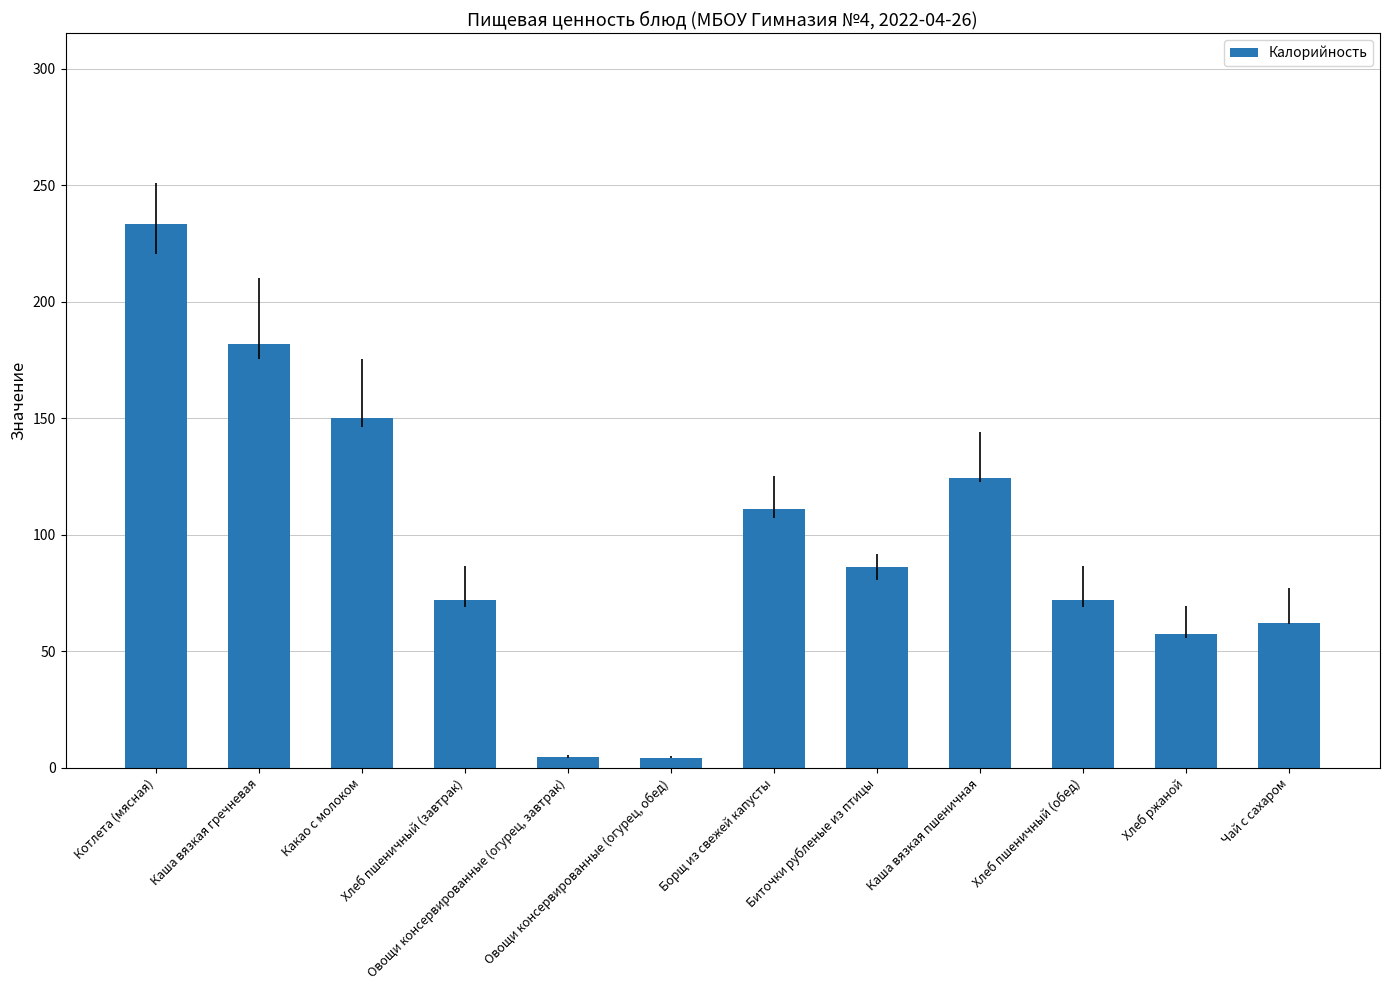

What is the minimum value shown in the chart?

4.3